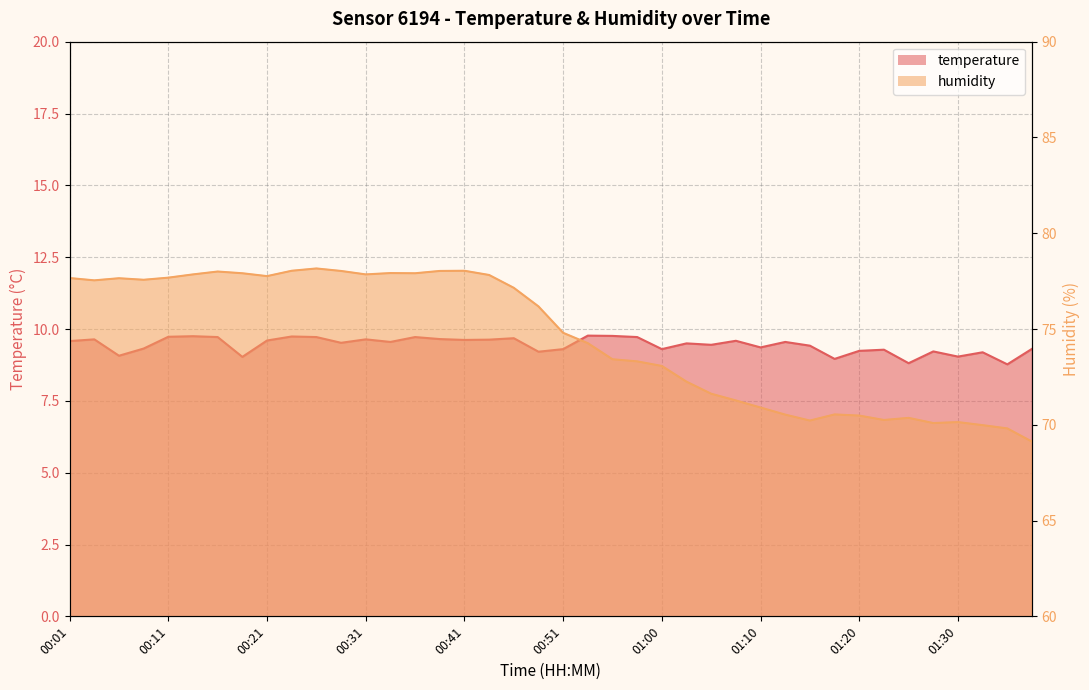

How many interior local valleys does the temperature series have?

13